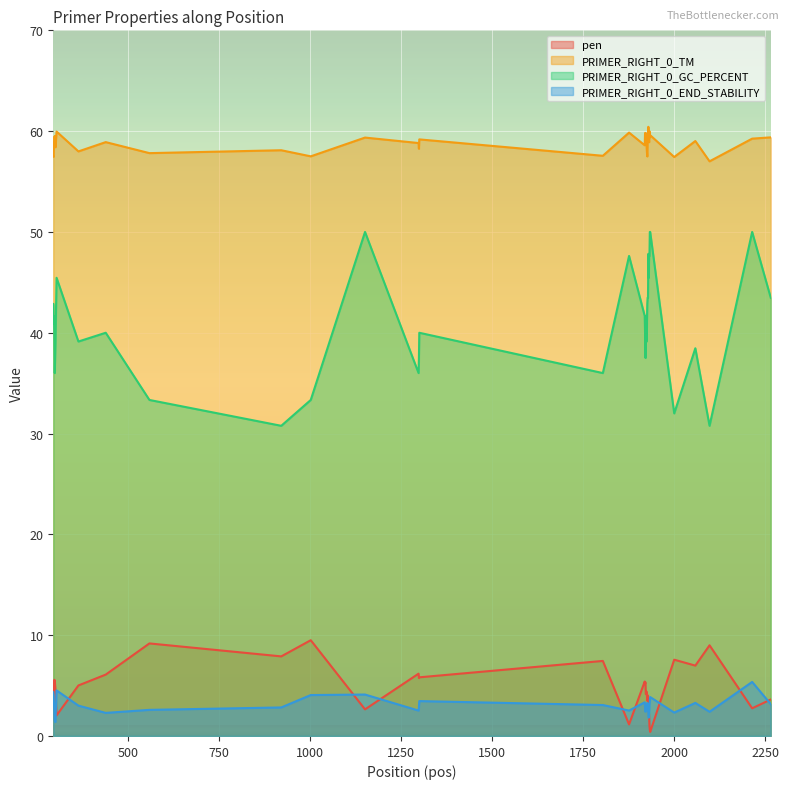

How many values in the PRIMER_RIGHT_0_END_STABILITY series exceed 2?

36